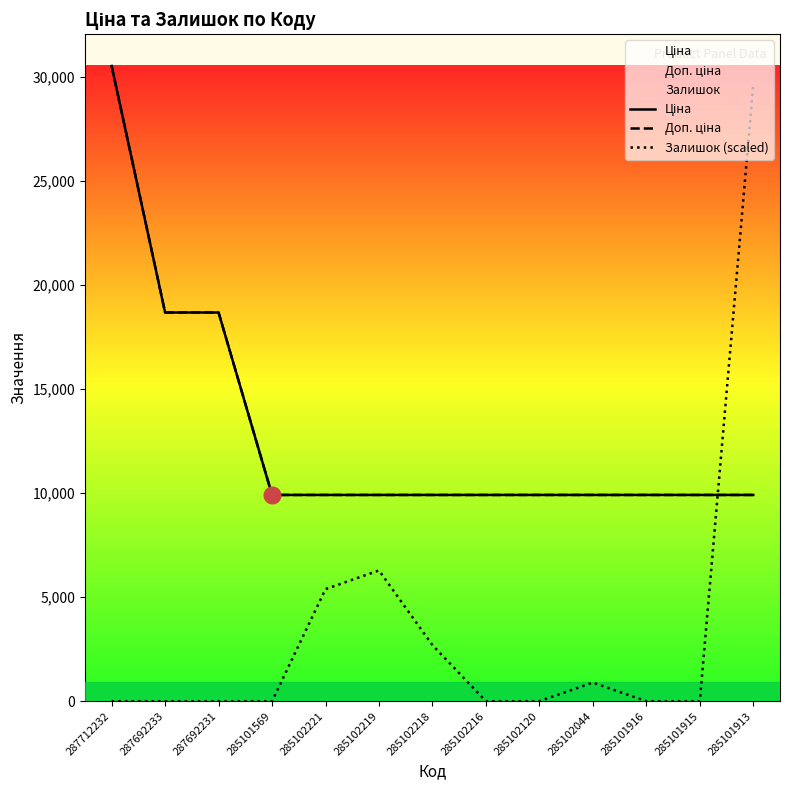

After their last crossing, which series has the higher values: Ціна or Залишок (scaled)?

Залишок (scaled)